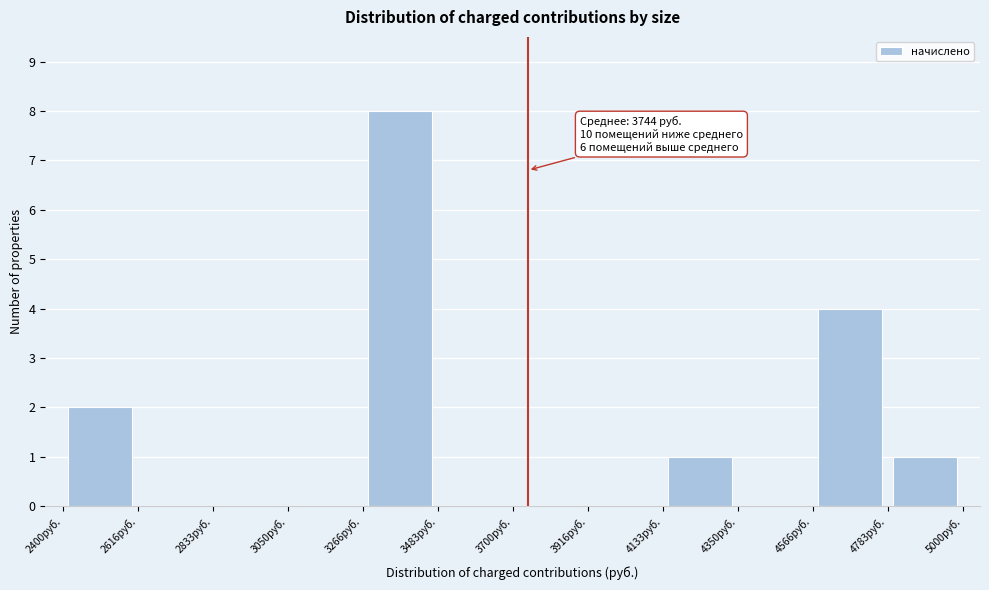

Which range on the x-axis has the tallest bar?

3250 to 3500